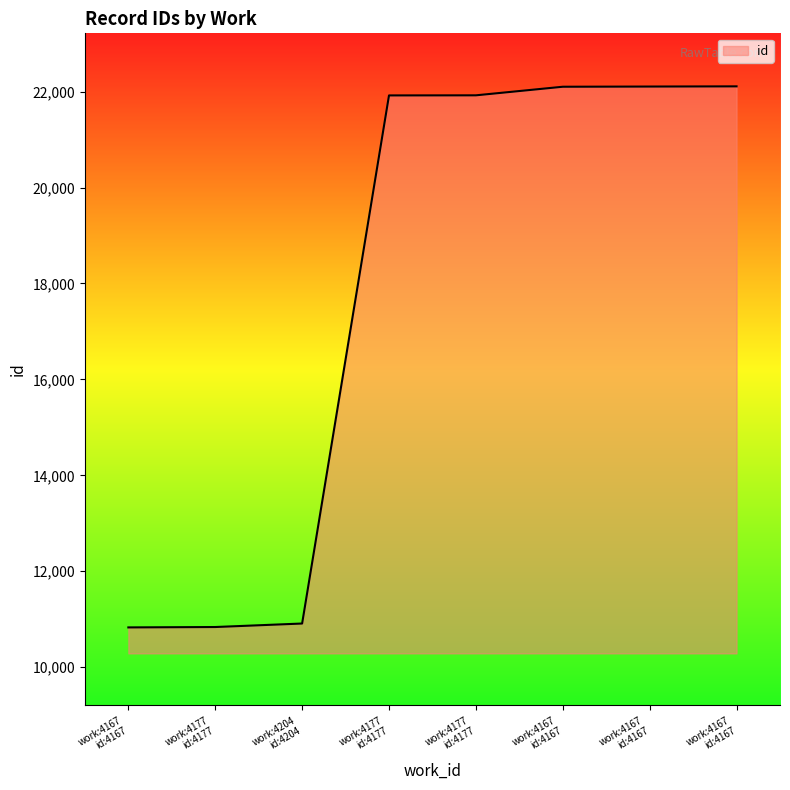

At which label does the data first exceed 21923?

work:4167 id:4167